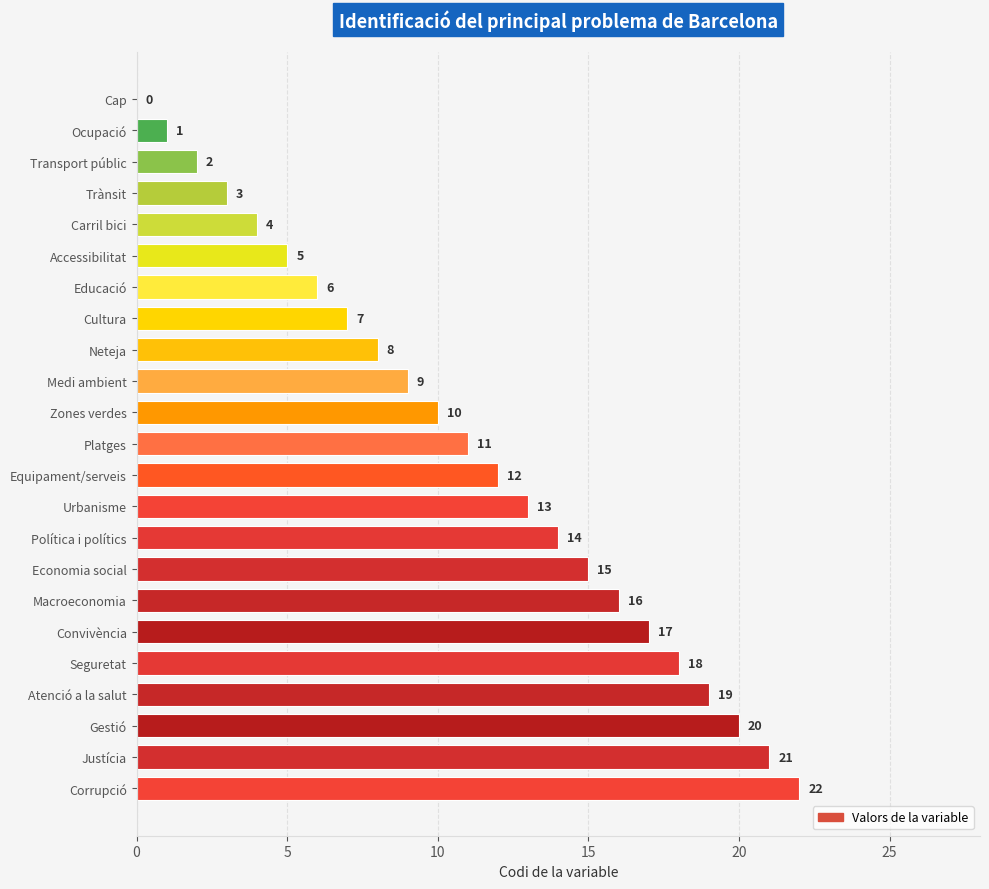

The value at Gestió is 6. True or false?

False